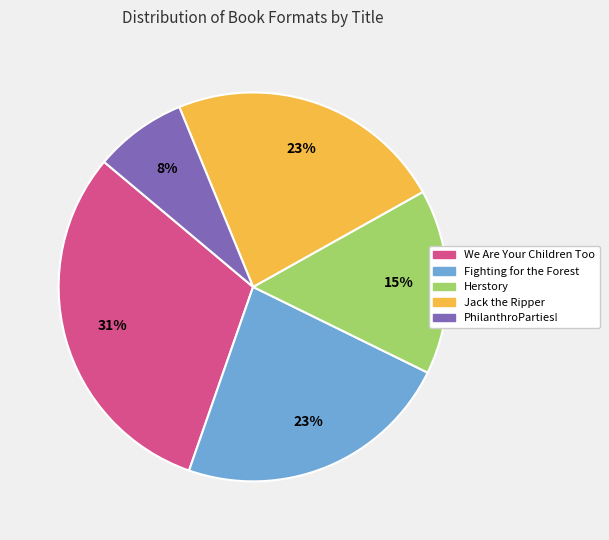

What percentage is the Fighting for the Forest slice, to the nearest percent?

23%